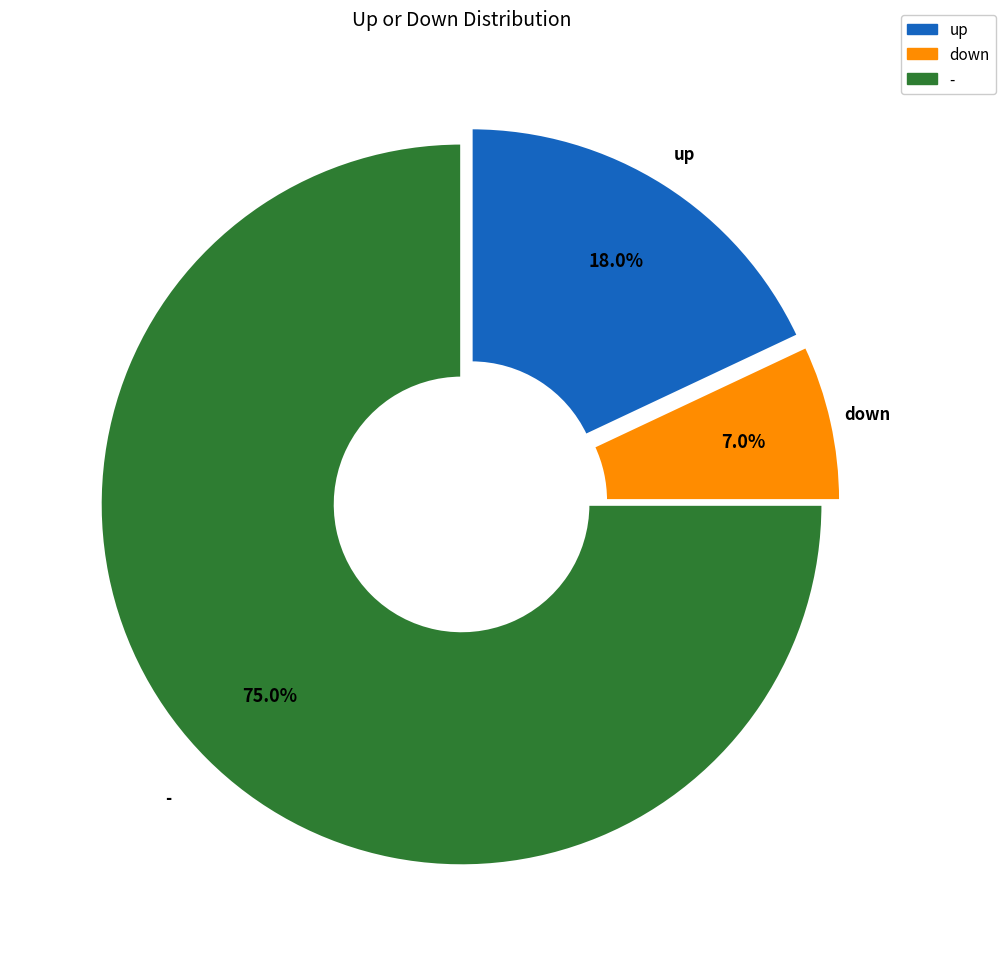

How many slices are in this pie chart?

3